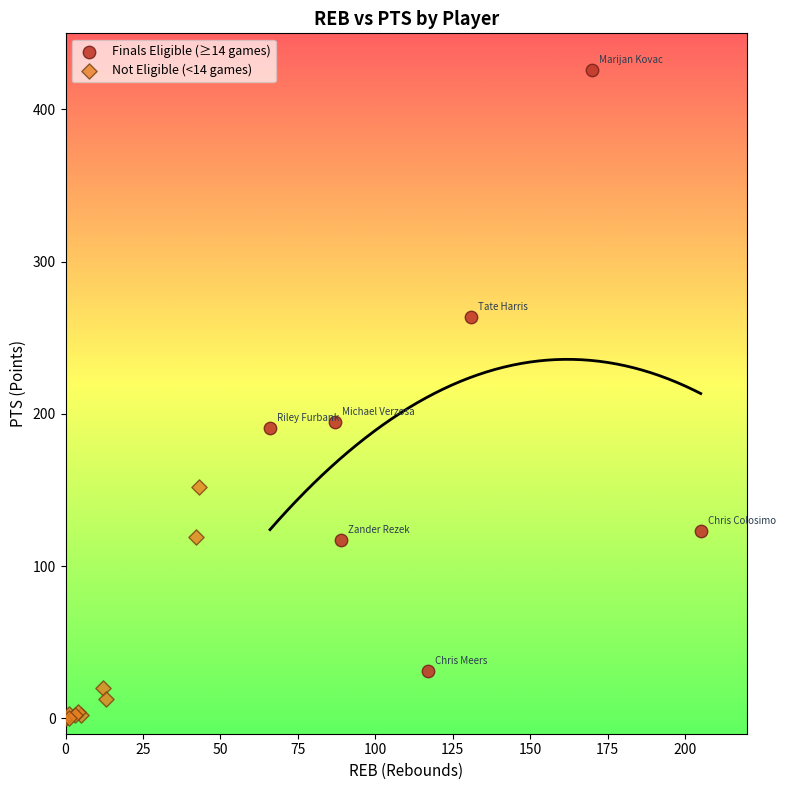

Which series contains the lowest Y value?

Not Eligible (<14 games)